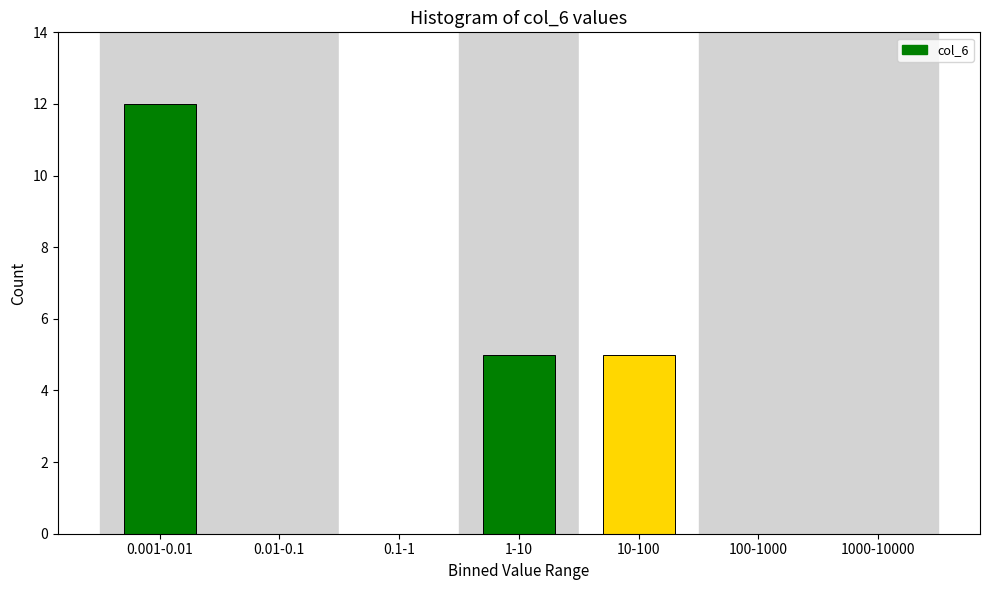

Reading left to right, list all the values displayed in this chart.

0.001-0.01=12	0.01-0.1=0	0.1-1=0	1-10=5	10-100=5	100-1000=0	1000-10000=0